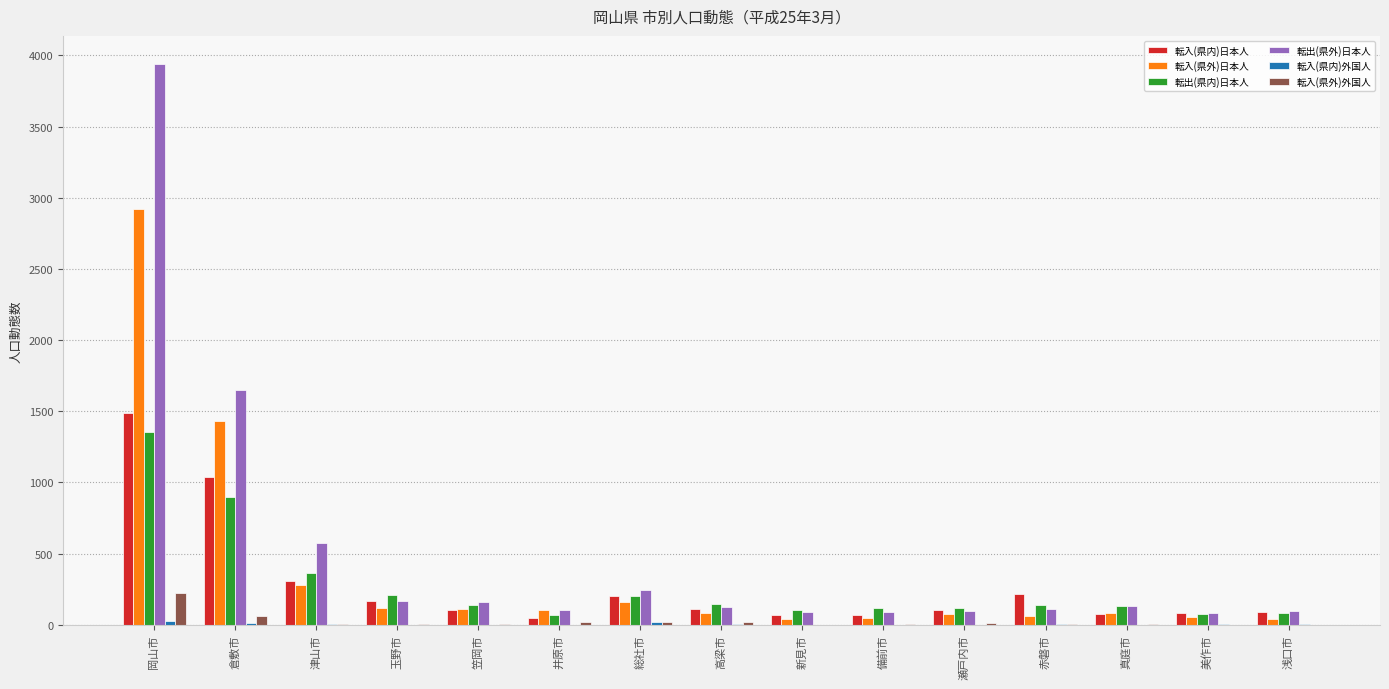

At which label does 転入(県内)日本人 reach its peak?

岡山市